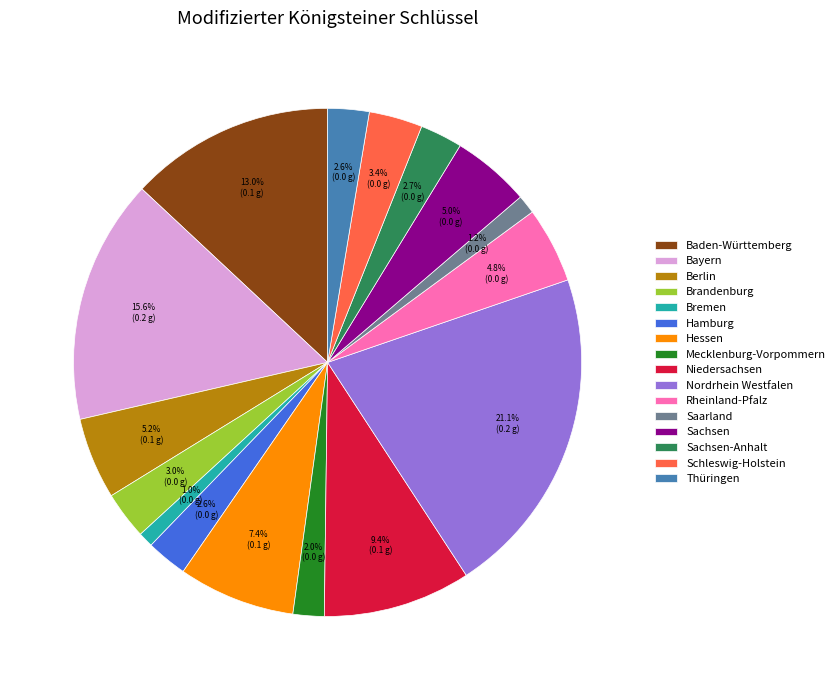

Do Niedersachsen and Bremen together represent more than half of the pie?

No